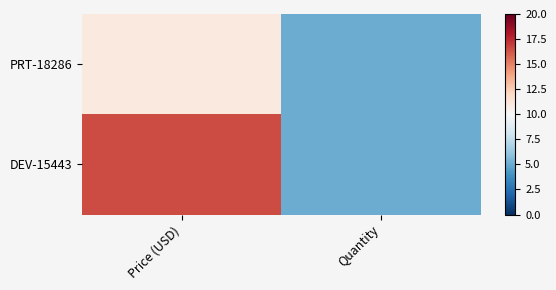

Reading left to right, extract all data points from this chart.

PRT-18286: Price (USD)=10.9	Quantity=5.0
DEV-15443: Price (USD)=16.5	Quantity=5.0